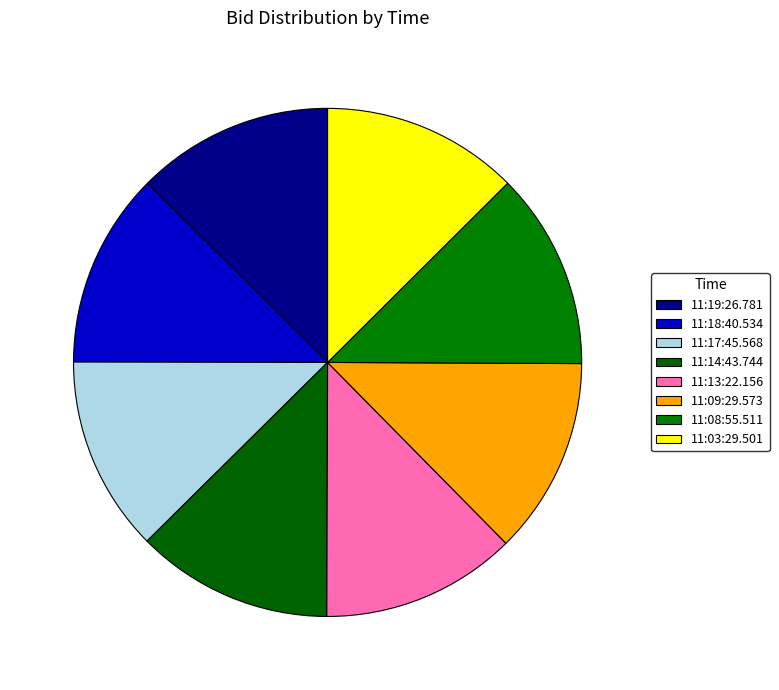

What percentage is the 11:08:55.511 slice, to the nearest percent?

13%